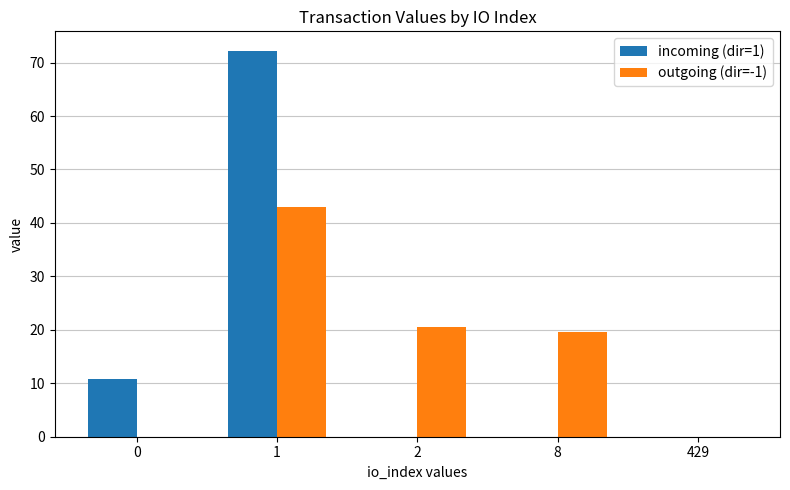

What is the sum of all incoming (dir=1) values?

83.0